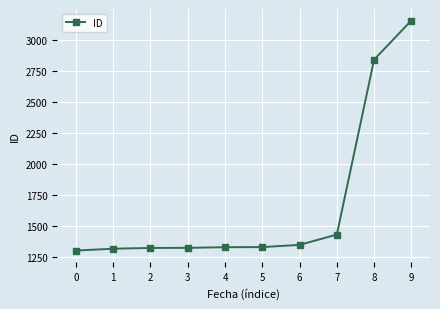

What is the ratio of the value at 3 to the value at 1?

1.0